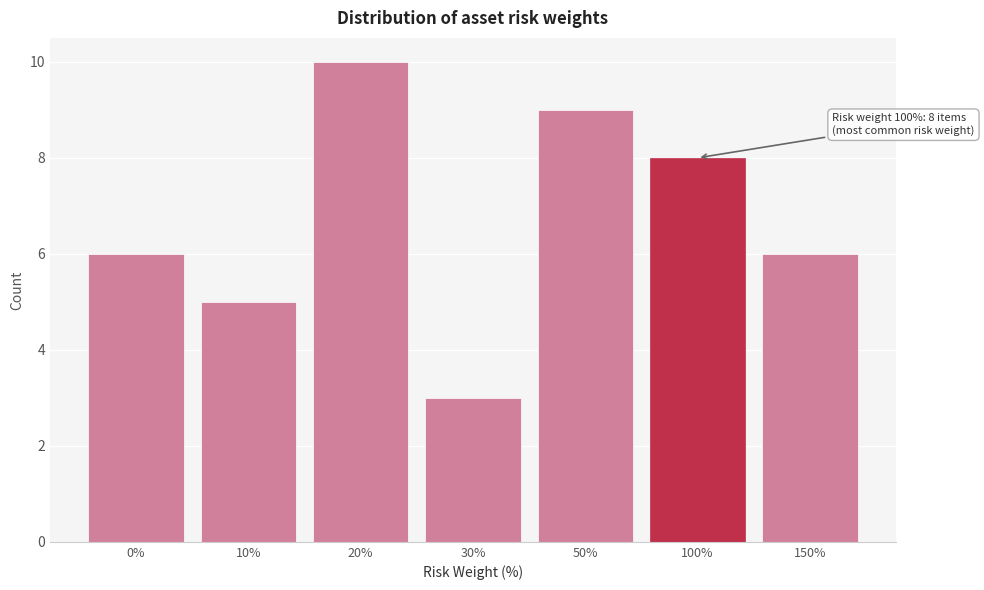

Reading right to left, what are all the values shown in this chart?

150%=6	100%=8	50%=9	30%=3	20%=10	10%=5	0%=6